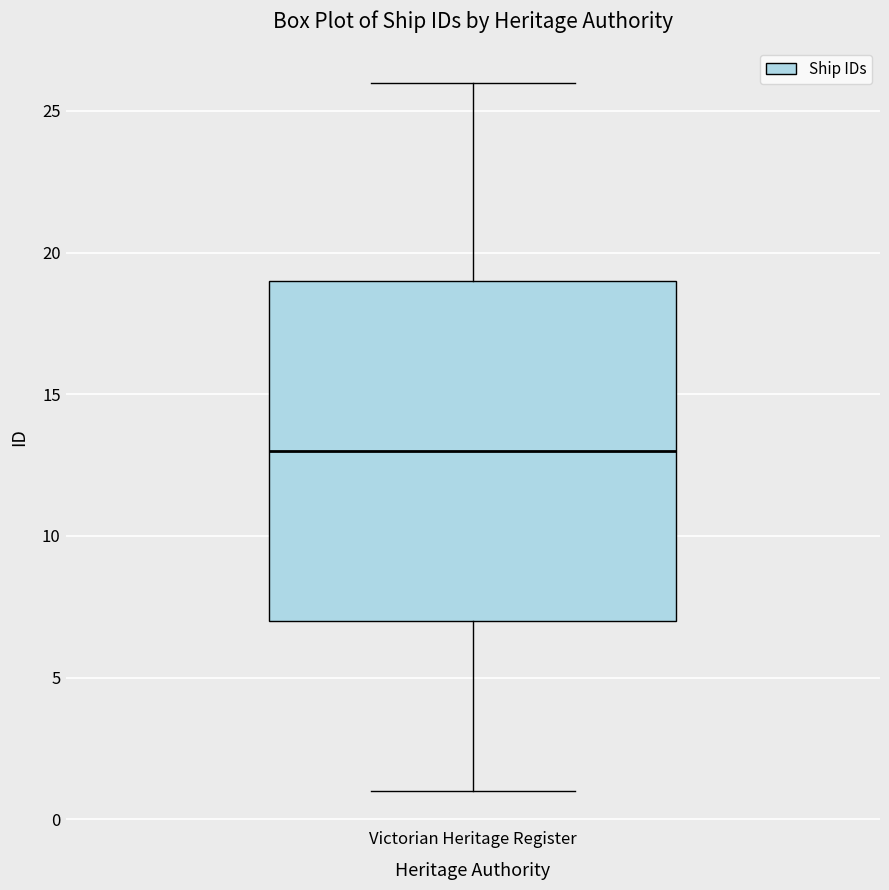

Where does the upper whisker of the box for Victorian Heritage Register end on the y-axis? The values are not printed on the chart, so give them approximately, as read against the axis.

26